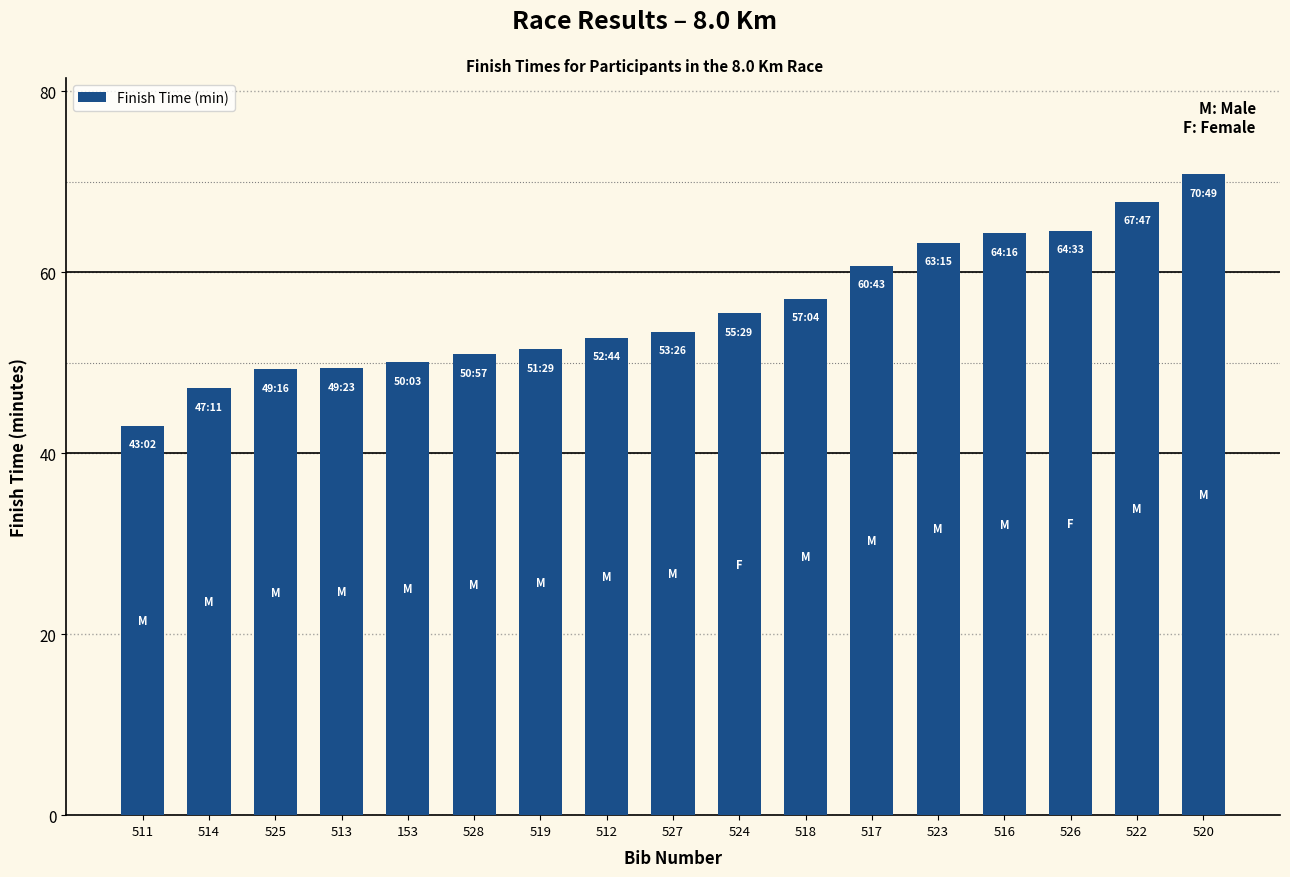

What is the average value?

56.0